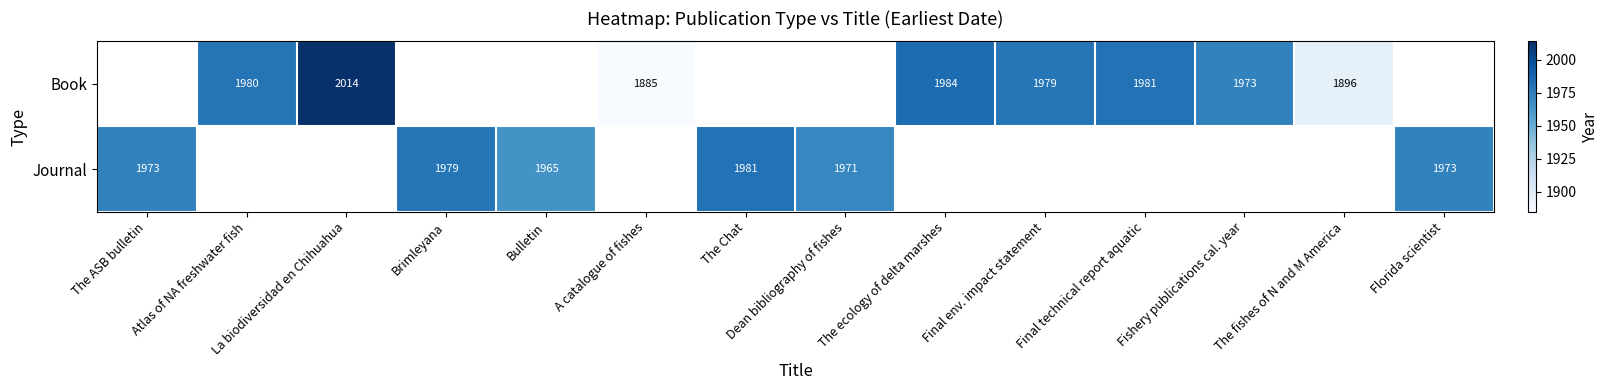

True or false: Book has a value of 1896 at The fishes of N and M America.

True